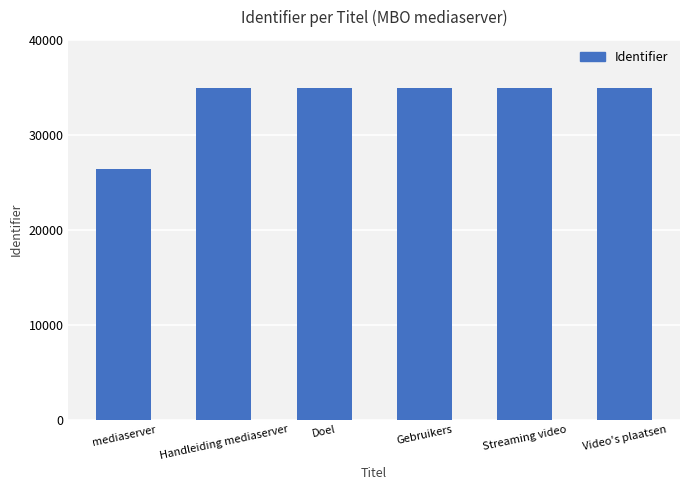

What is the value of the 5th bar from the left?

34894